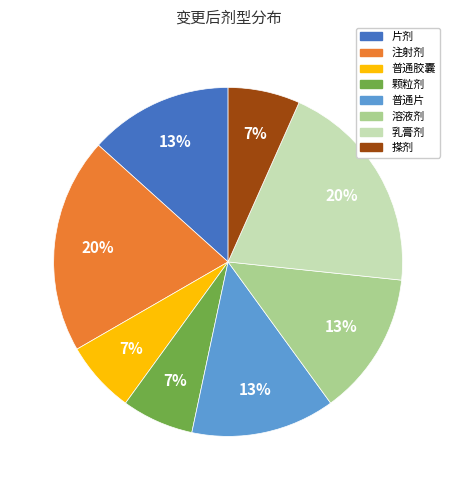

Is it true that 注射剂 is 20% of the pie?

True